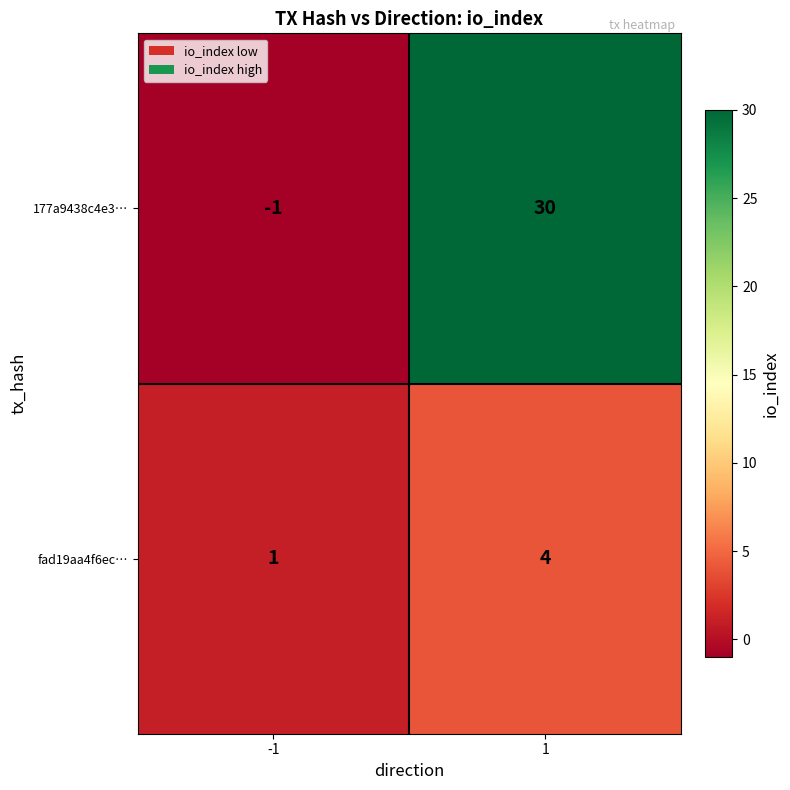

At how many categories does at least one series exceed 23?

1